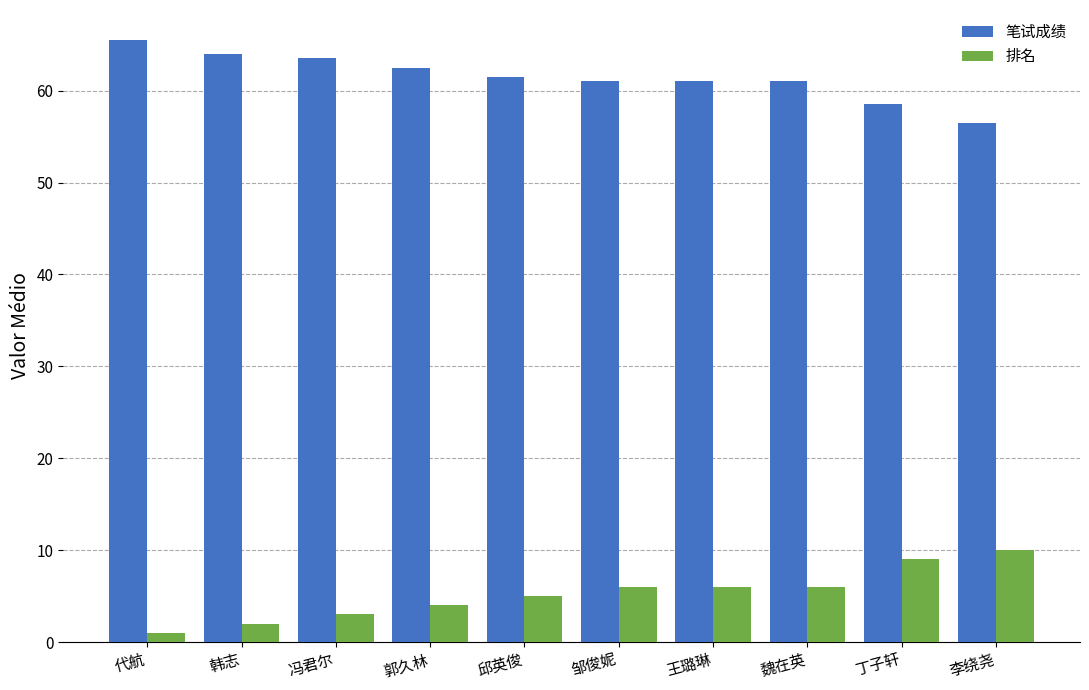

True or false: 排名 has a value of 6.0 at 邹俊妮.

True